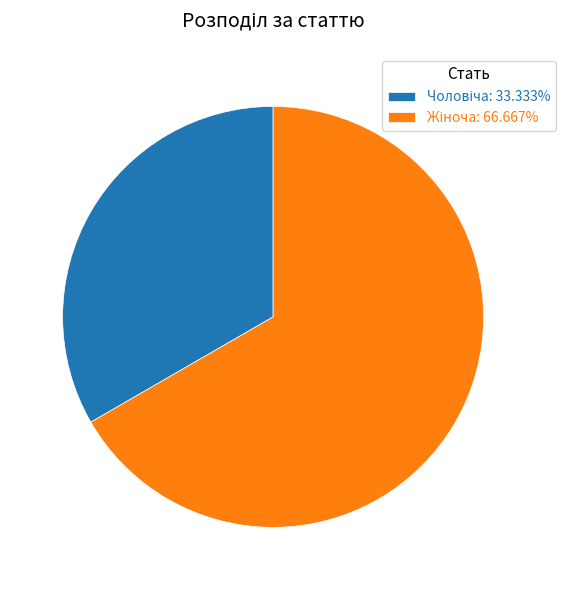

Does any single category account for the majority?

Yes